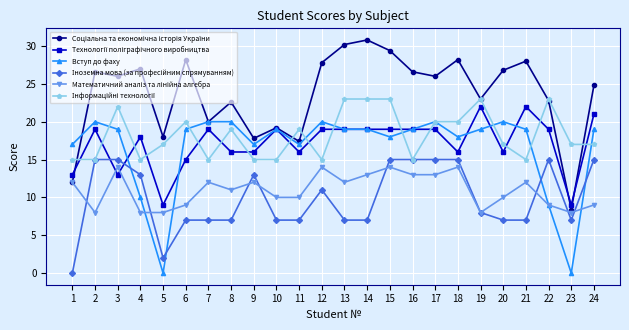

At which category does Вступ до фаху reach its first local peak?

2